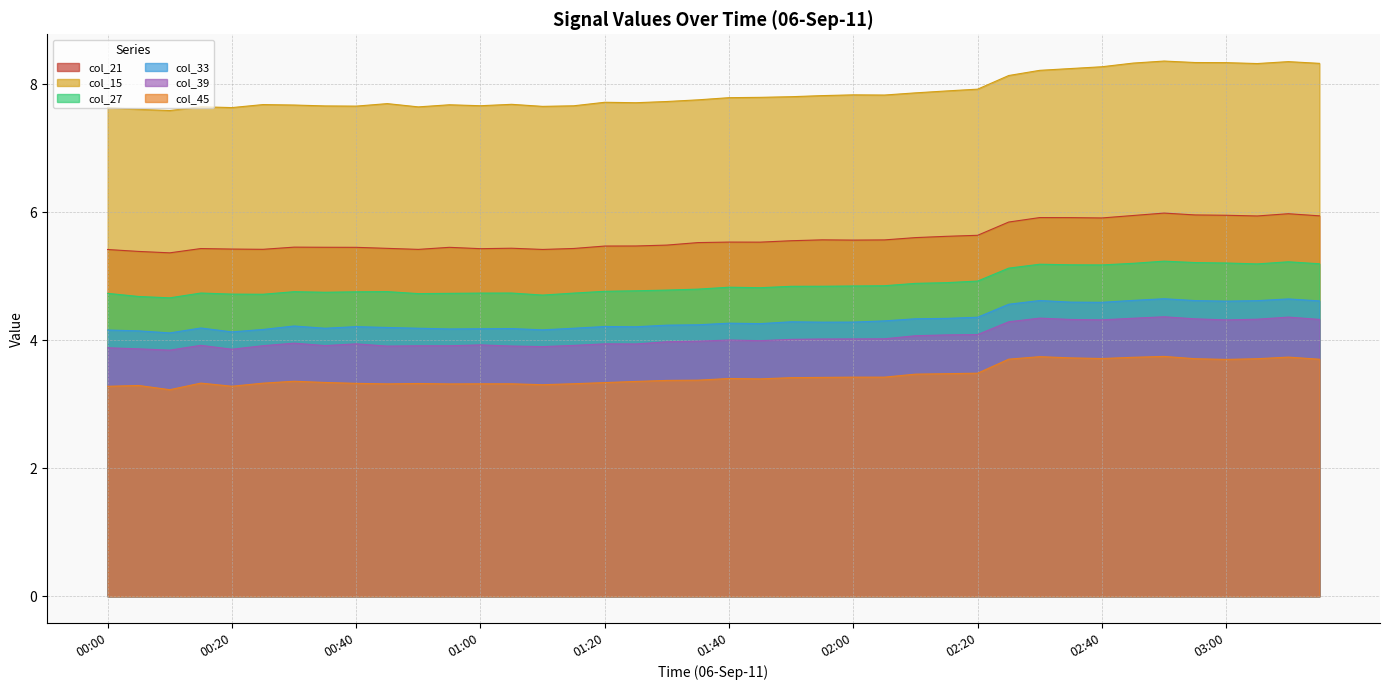

List the labels in order of col_21 value, largest first.

02:50, 03:10, 02:55, 03:00, 02:45, 03:15, 03:05, 02:30, 02:35, 02:40, 02:25, 02:20, 02:15, 02:10, 01:55, 02:05, 02:00, 01:50, 01:40, 01:45, 01:35, 01:30, 01:25, 01:20, 00:30, 00:35, 00:40, 00:55, 01:05, 00:45, 01:15, 00:15, 01:00, 00:20, 00:25, 00:50, 01:10, 00:00, 00:05, 00:10